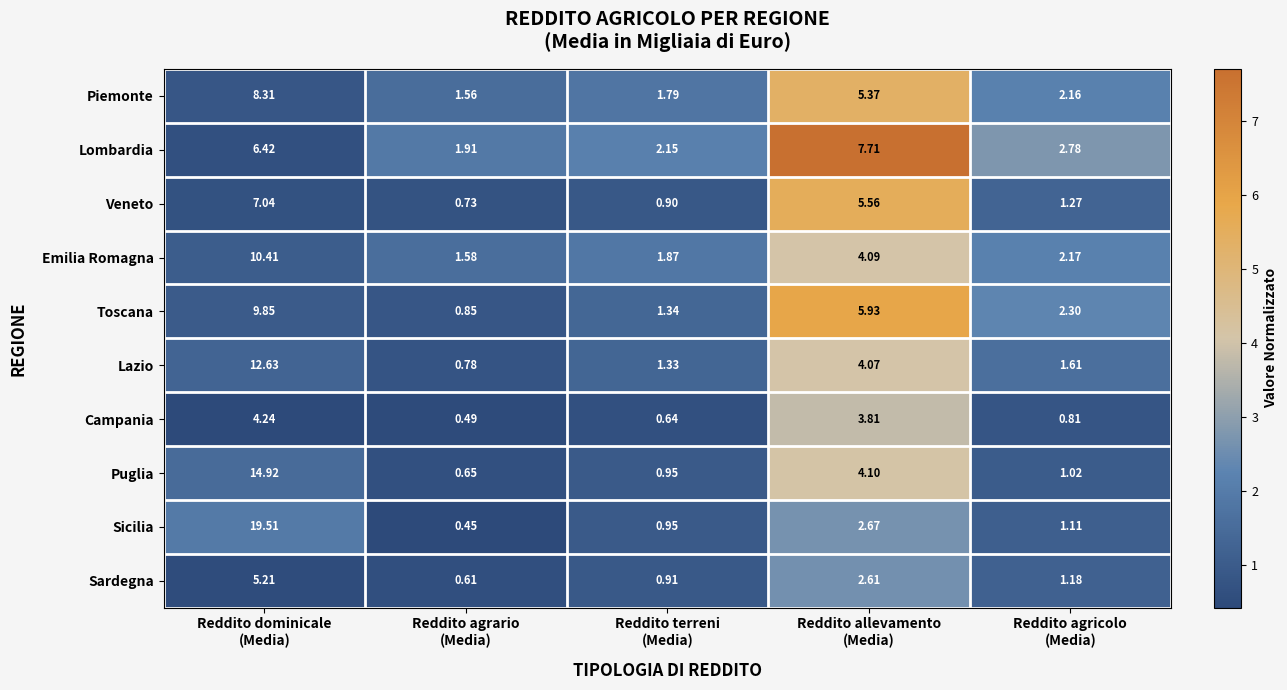

Which series has the largest range (max minus min)?

Sicilia